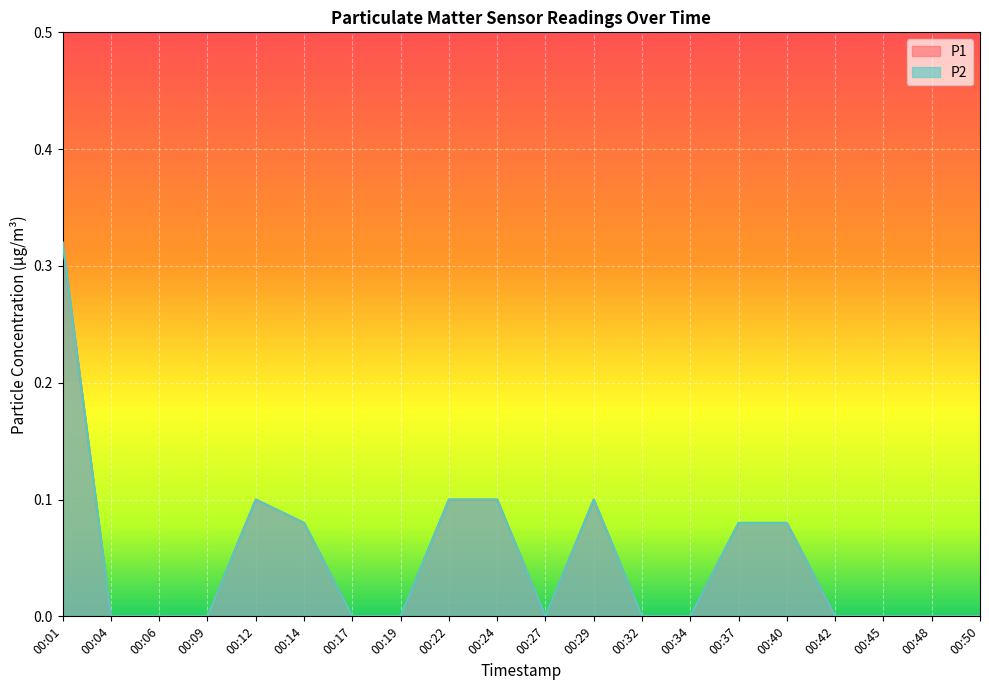

Reading left to right, transcribe all the data shown in this chart.

P1: 0.3	0.0	0.0	0.0	0.1	0.1	0.0	0.0	0.1	0.1	0.0	0.1	0.0	0.0	0.1	0.1	0.0	0.0	0.0	0.0
P2: 0.3	0.0	0.0	0.0	0.1	0.1	0.0	0.0	0.1	0.1	0.0	0.1	0.0	0.0	0.1	0.1	0.0	0.0	0.0	0.0